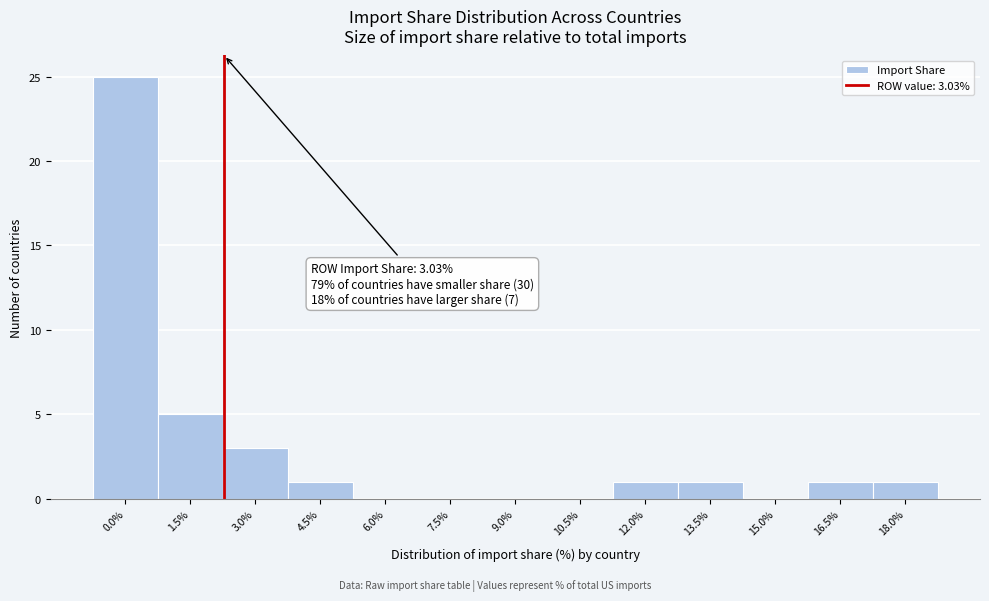

Reading right to left, what are all the values shown in this chart?

18.0%=1	16.5%=1	15.0%=0	13.5%=1	12.0%=1	10.5%=0	9.0%=0	7.5%=0	6.0%=0	4.5%=1	3.0%=3	1.5%=5	0.0%=25